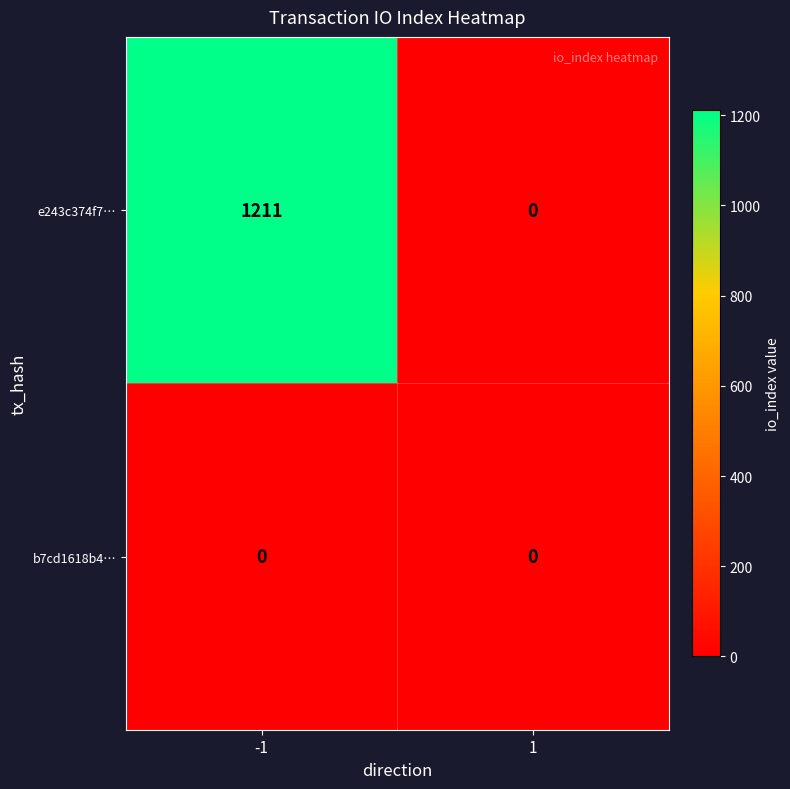

Which series changed the most between -1 and 1?

e243c374f7…